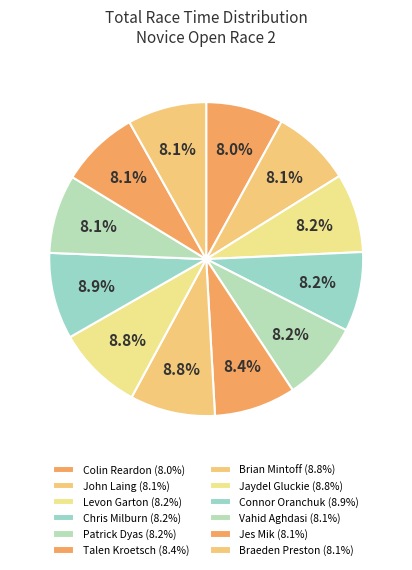

To the nearest percent, what is the combined percentage of Colin Reardon and Jaydel Gluckie?

17%